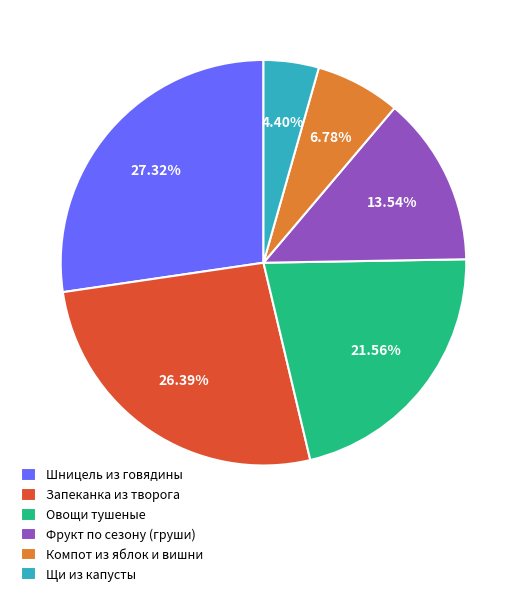

Which slice is the smallest?

Щи из капусты